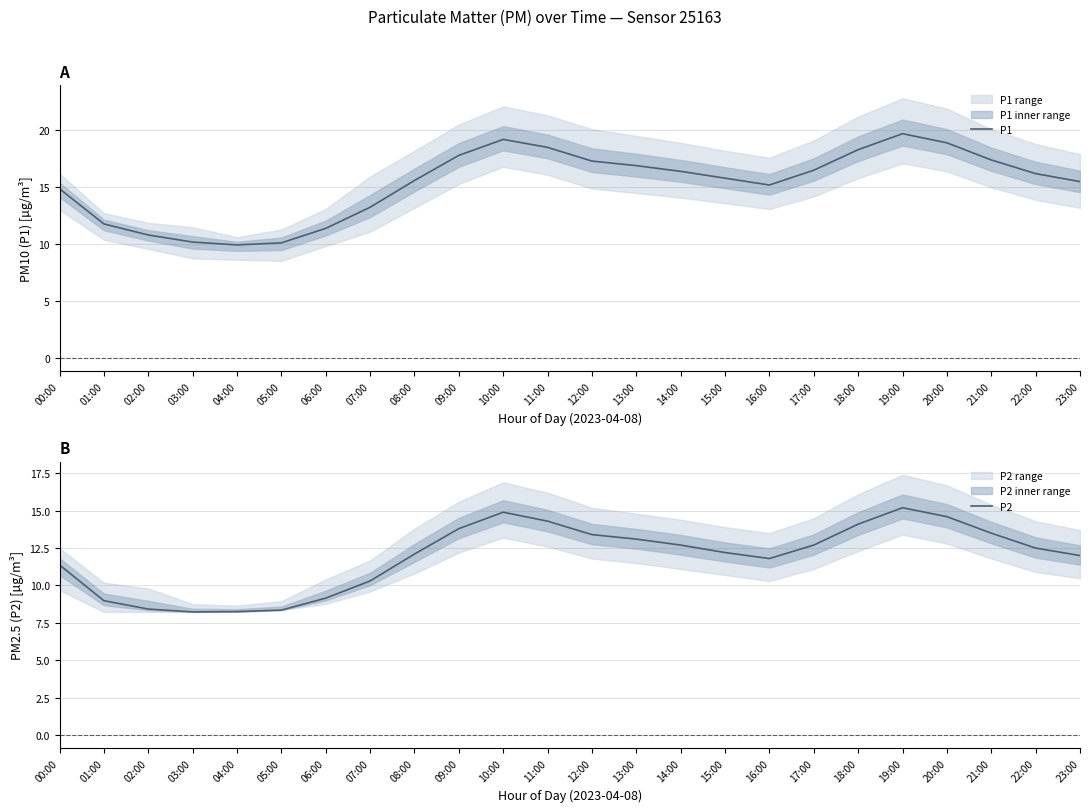

What are all the series names shown in the legend?

P1, P2